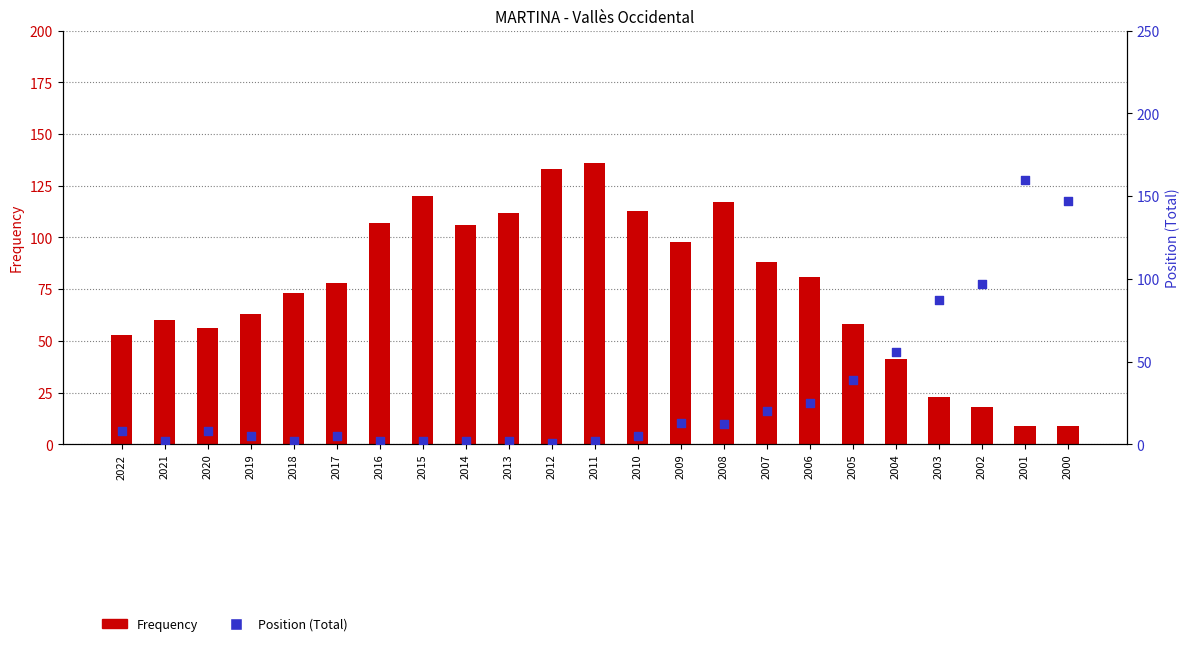

Which series reaches the maximum Y coordinate?

Position (Total)